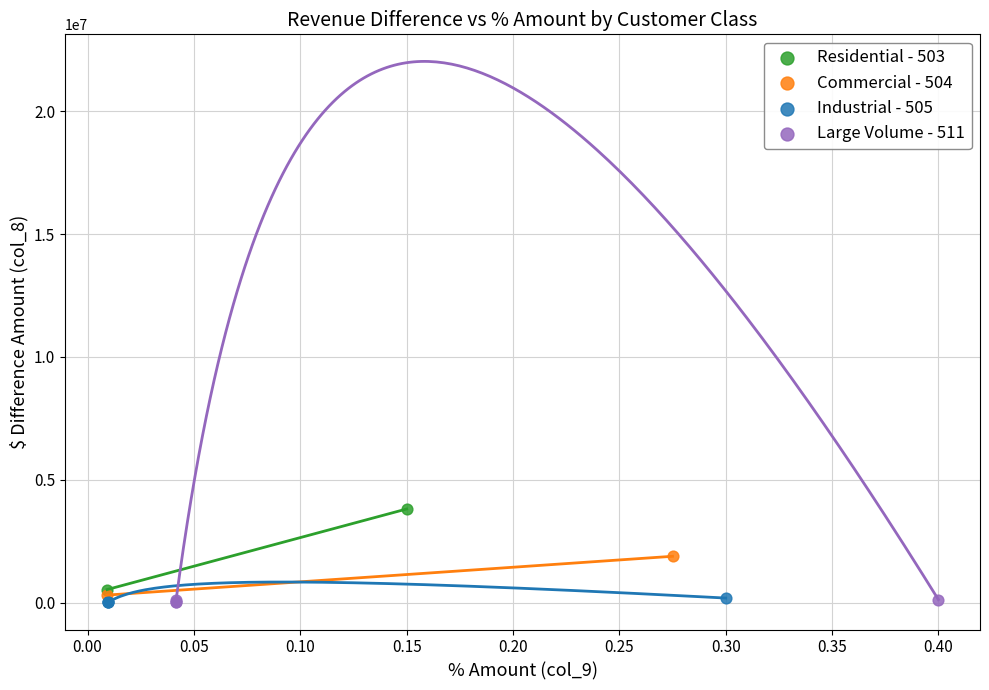

What are all the series names shown in the legend?

Residential - 503, Commercial - 504, Industrial - 505, Large Volume - 511